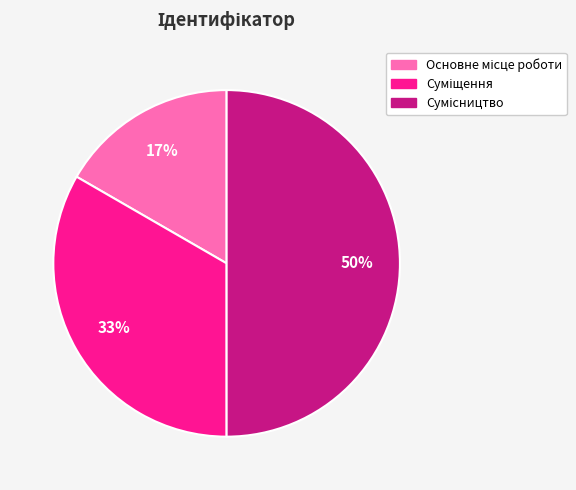

To the nearest percent, what is the difference between the largest and smallest slice percentages?

33%